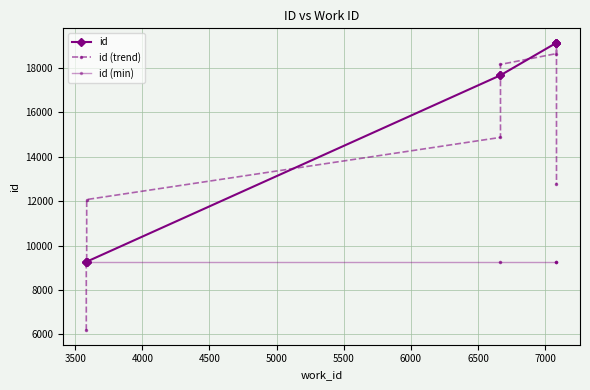

What is the sum of the id values at 3500 and 6500?

28415.0